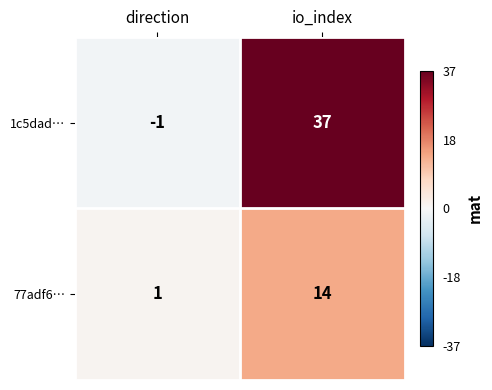

List the labels in order of 1c5dad… value, smallest first.

direction, io_index